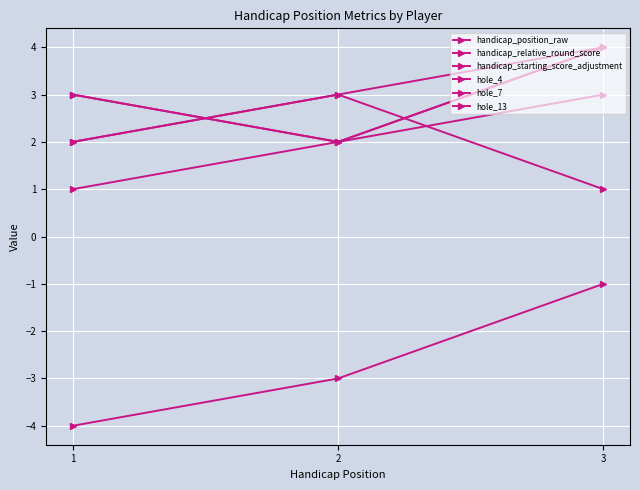

List the series in order of their peak value, highest first.

hole_4, hole_7, hole_13, handicap_position_raw, handicap_starting_score_adjustment, handicap_relative_round_score